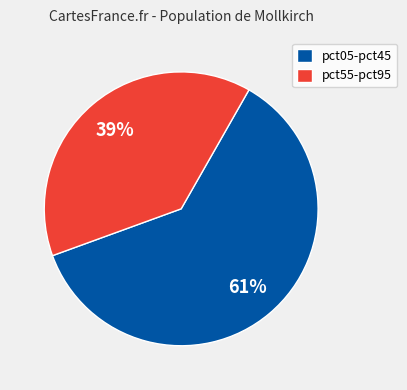

Count the number of slices in the pie.

2